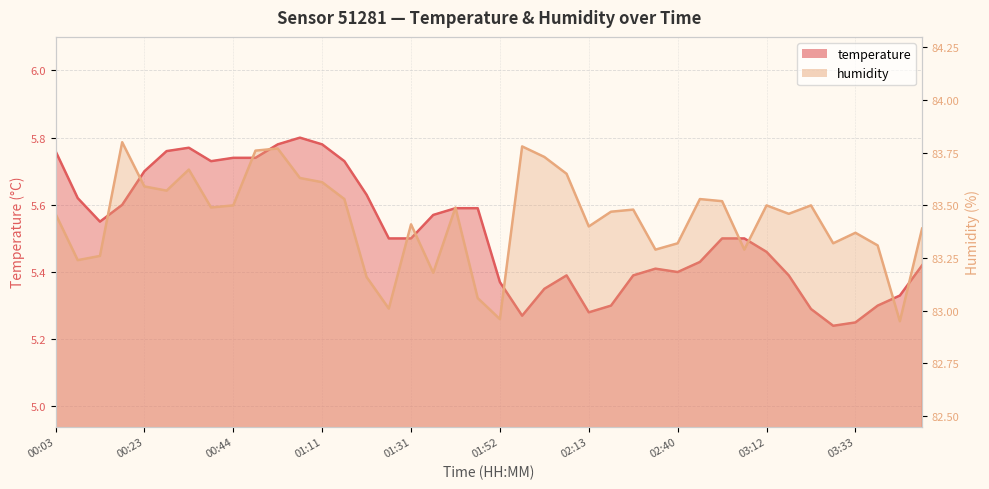

How many lines are shown in the chart?

2